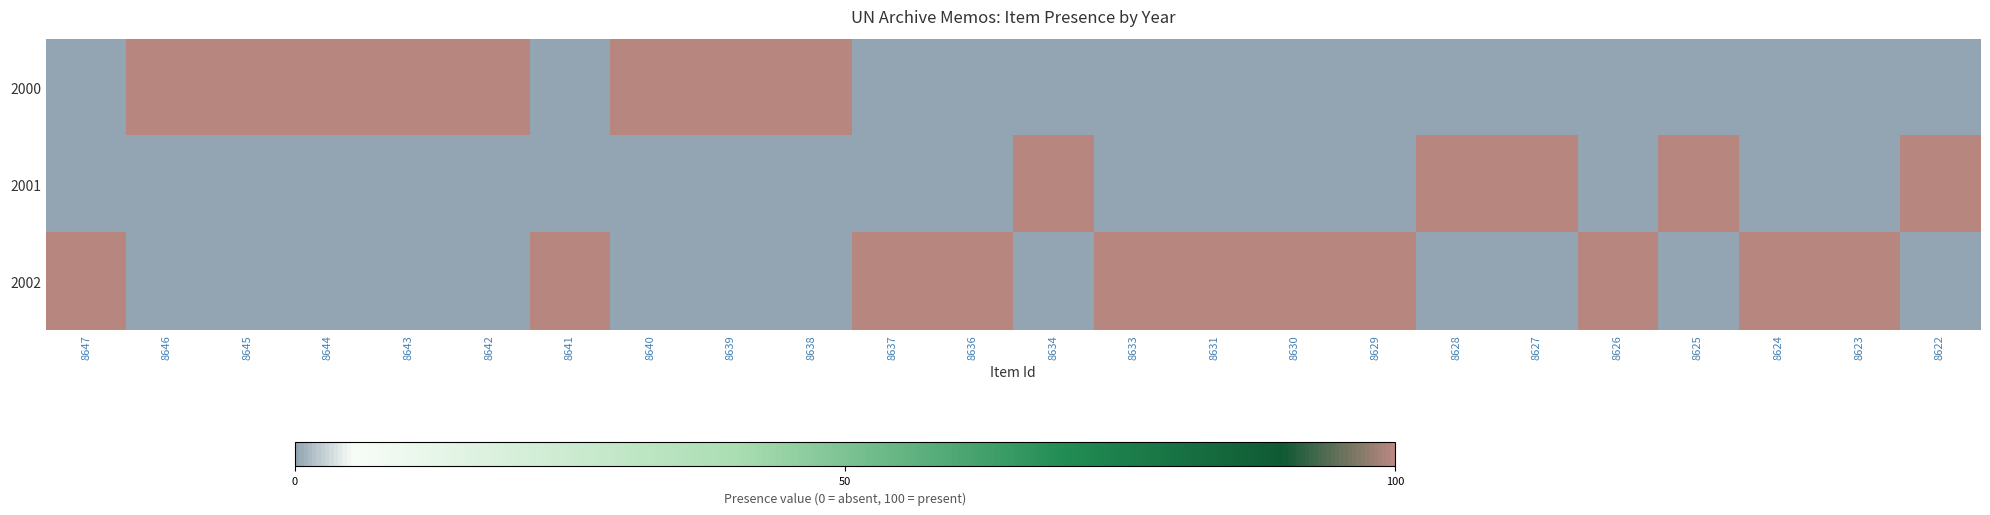

Which category has the lowest value across all series?

8647